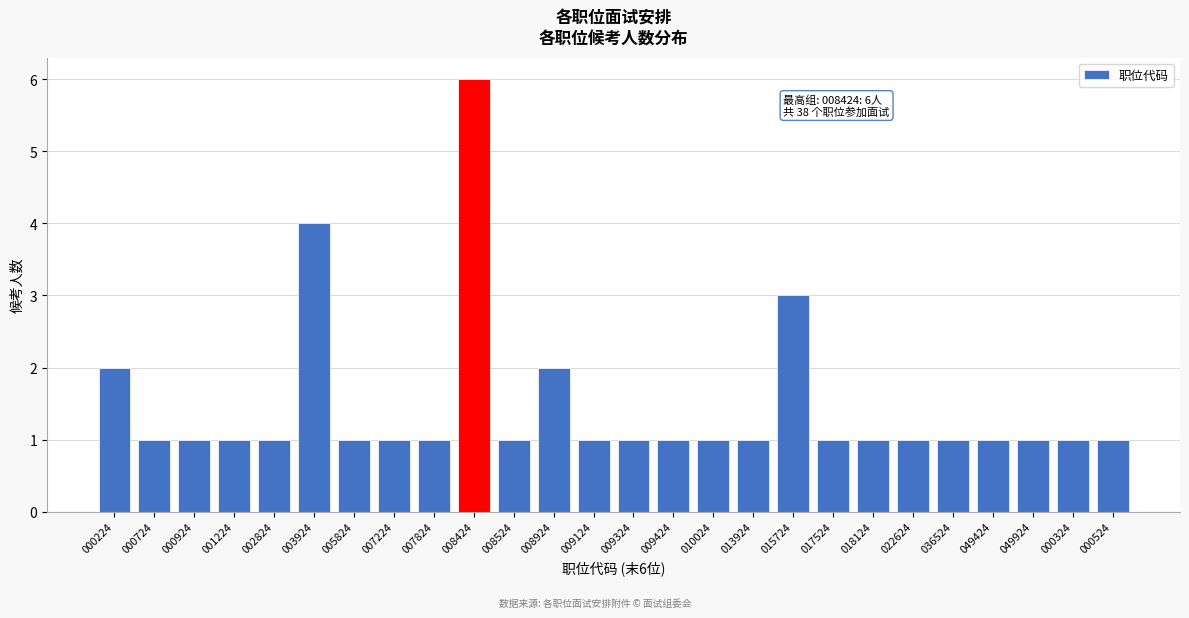

Reading left to right, transcribe all the data shown in this chart.

000224=2	000724=1	000924=1	001224=1	002824=1	003924=4	005824=1	007224=1	007824=1	008424=6	008524=1	008924=2	009124=1	009324=1	009424=1	010024=1	013924=1	015724=3	017524=1	018124=1	022624=1	036524=1	049424=1	049924=1	000324=1	000524=1